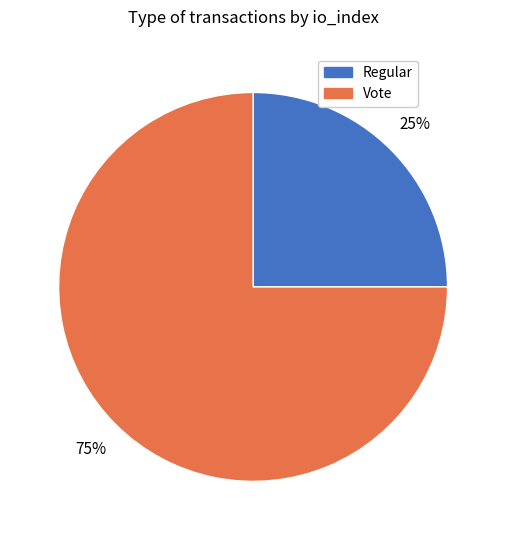

What is the largest slice in the pie chart?

Vote